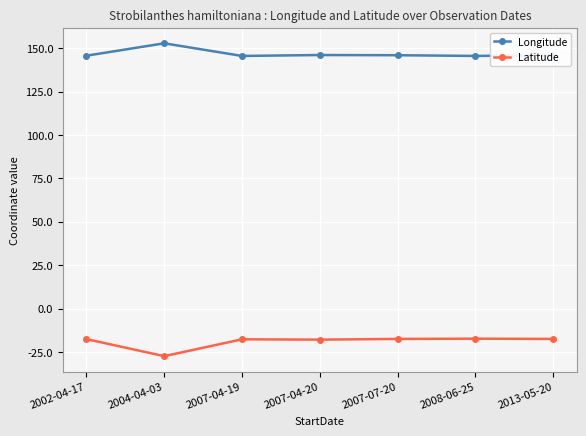

Which series has the largest range (max minus min)?

Latitude